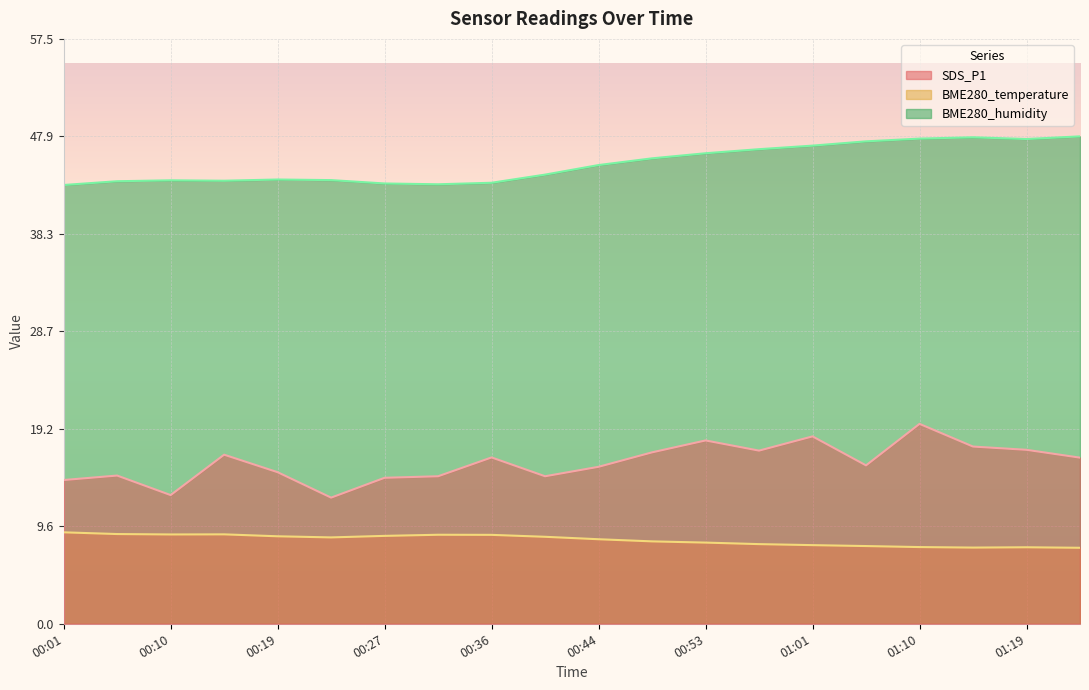

Count the number of categories in the chart.

20